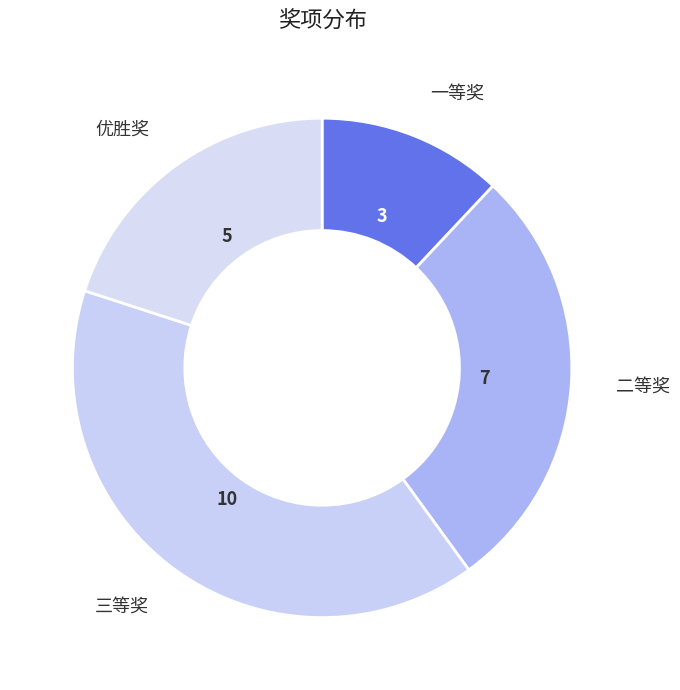

Does 优胜奖 represent more than half of the total?

No